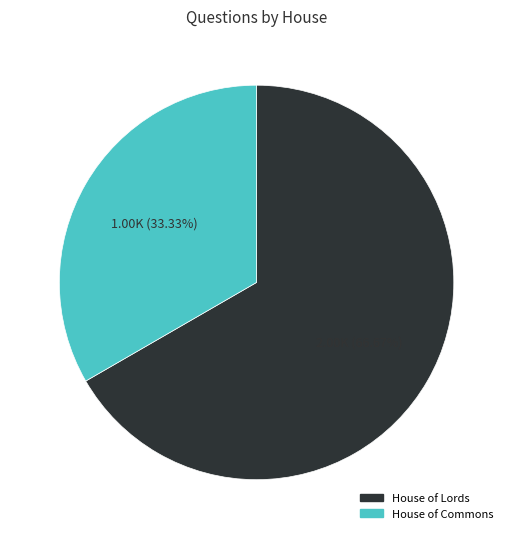

To the nearest percent, what is the difference between the largest and smallest slice percentages?

33%